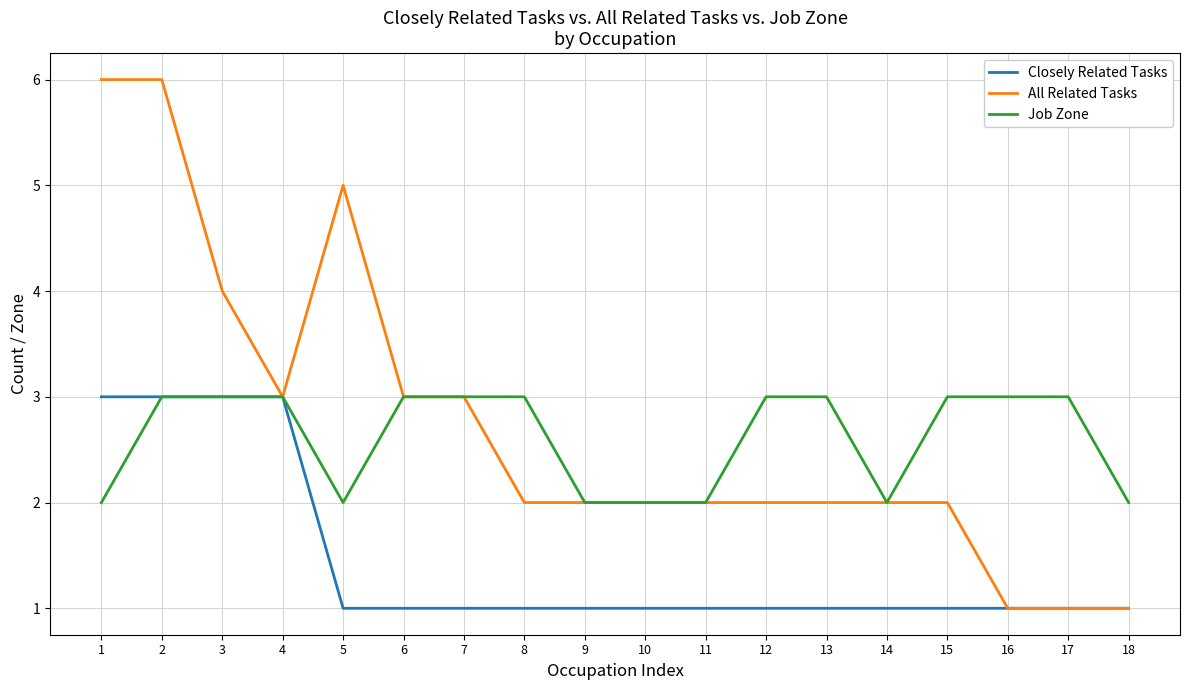

True or false: Closely Related Tasks has a value of 3 at 4.

True